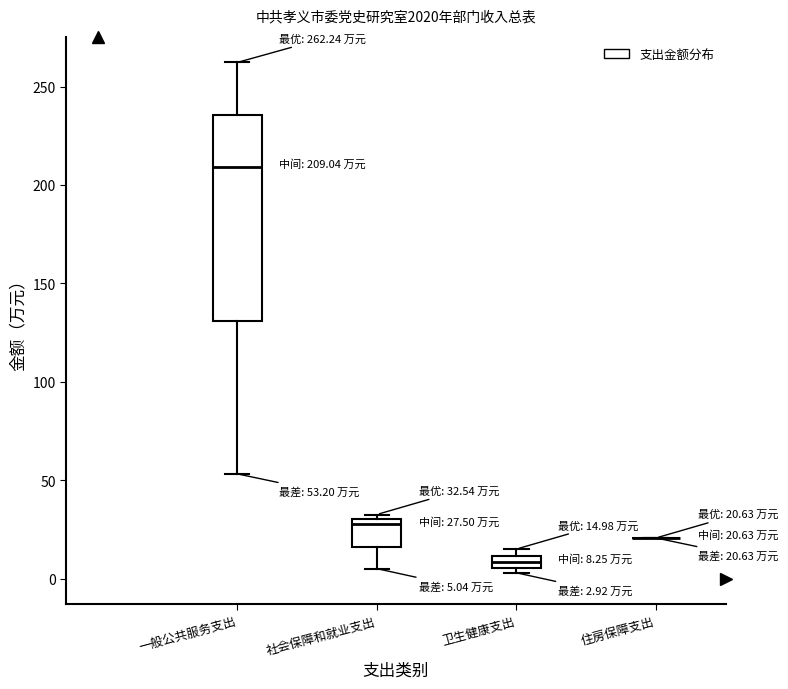

Which box is the tallest, from its lower edge to its upper edge?

一般公共服务支出